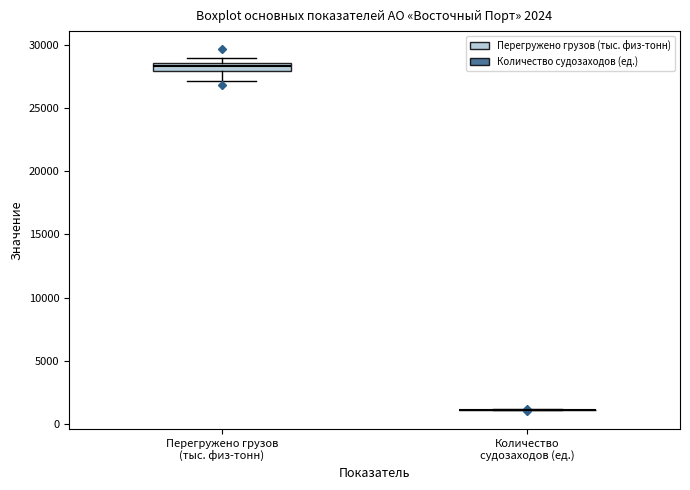

Comparing the boxes themselves (not the whiskers), which one is the tallest?

Перегружено грузов (тыс. физ-тонн)